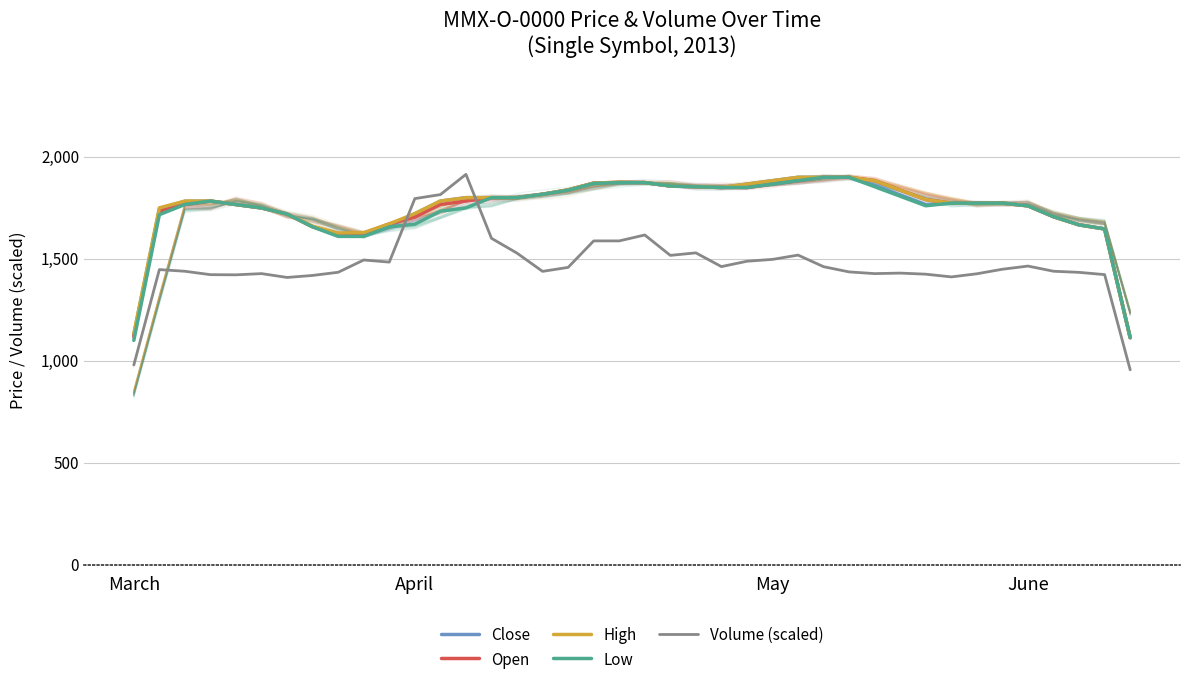

How many data points in Volume (scaled) are above 1448?

20